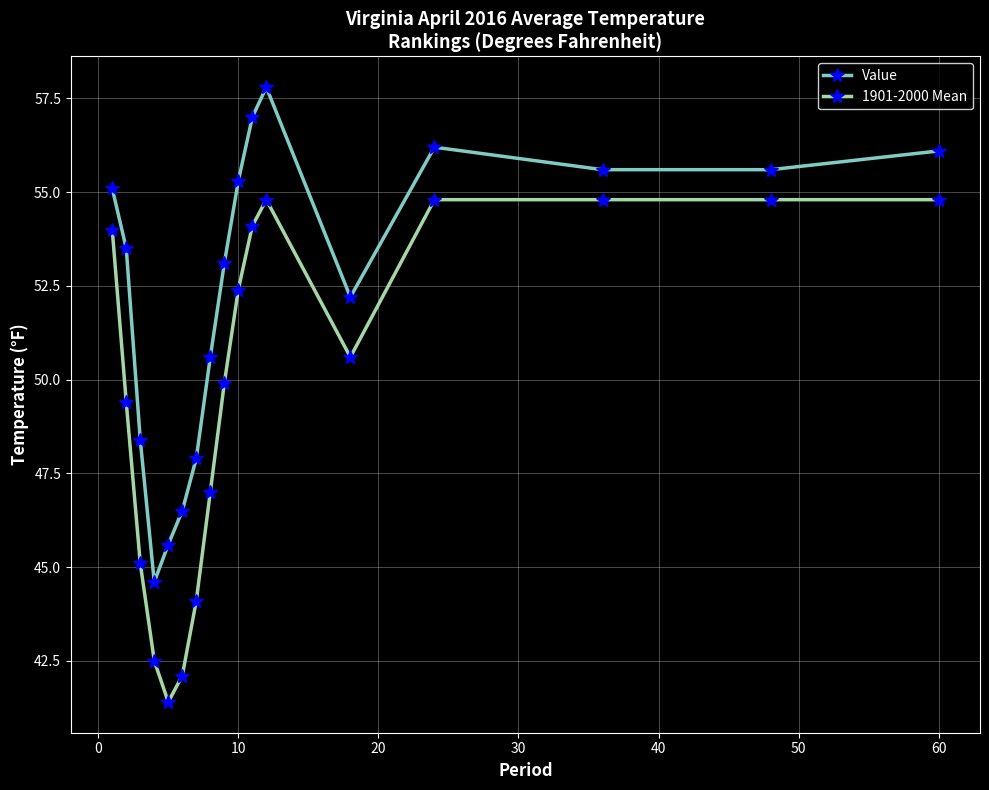

True or false: Value has more than 2 interior local peaks.

False